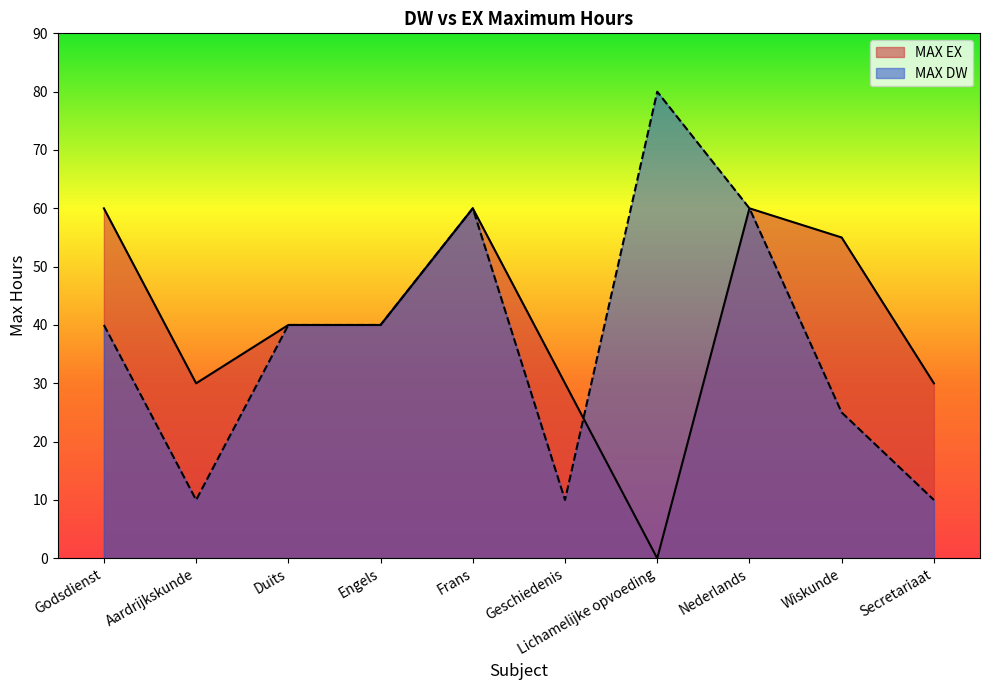

The value at Duits is 55. True or false?

False